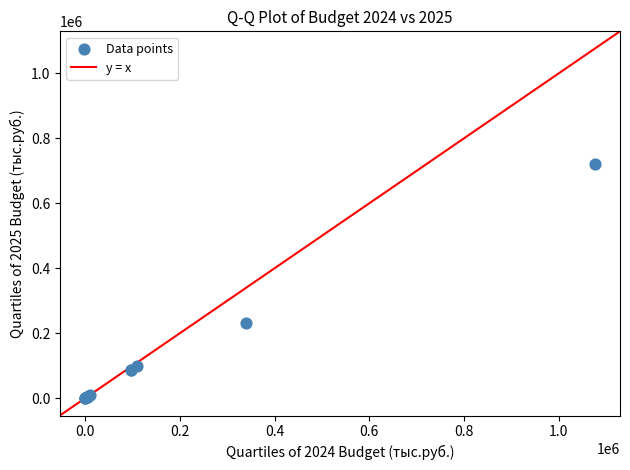

What Y value in the scatter plot is closest to 361061?

230901.0